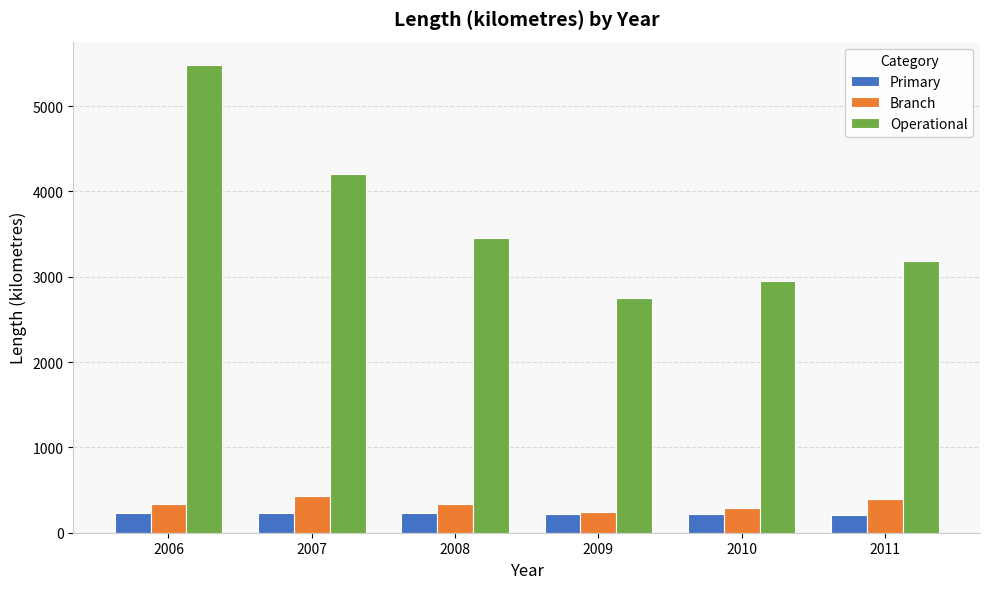

Which series has the widest spread of values?

Operational